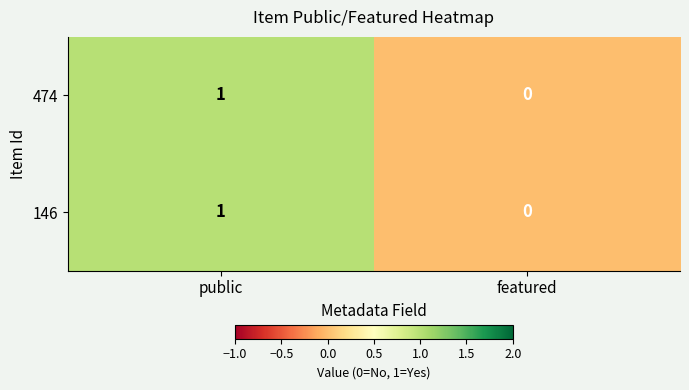

At which label is 474 closest to 0?

featured